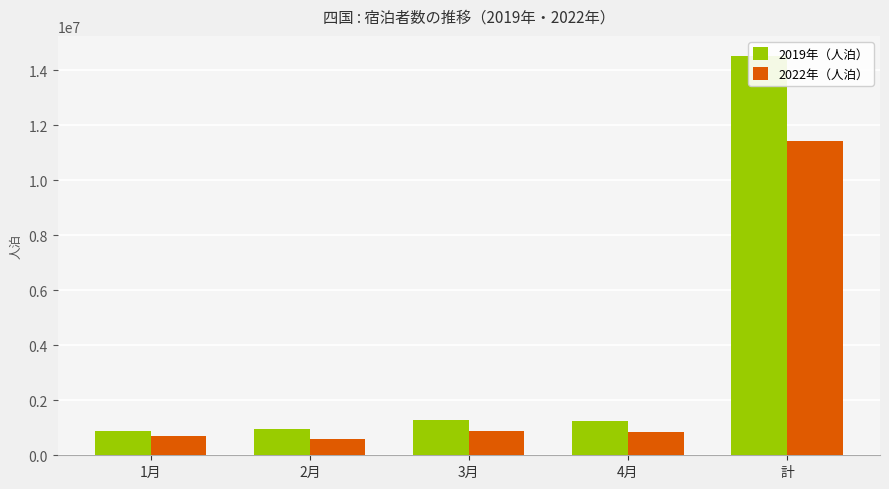

What is the label of the 1st bar from the right?

計